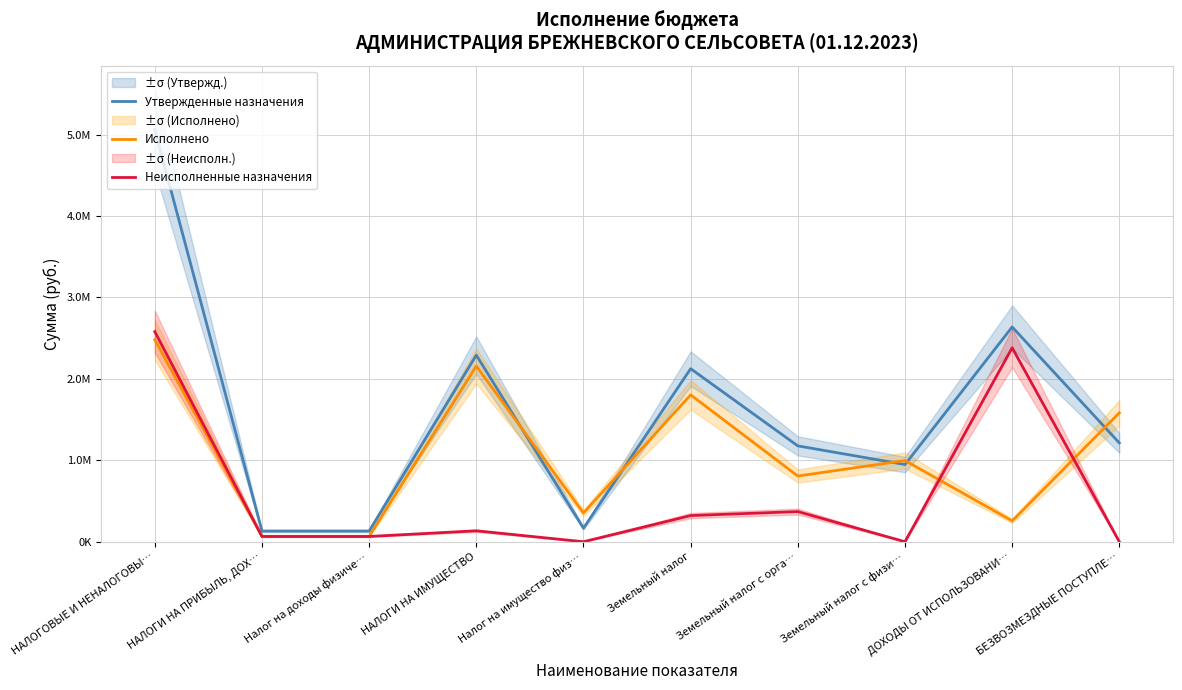

At how many categories does at least one series exceed 480527?

7